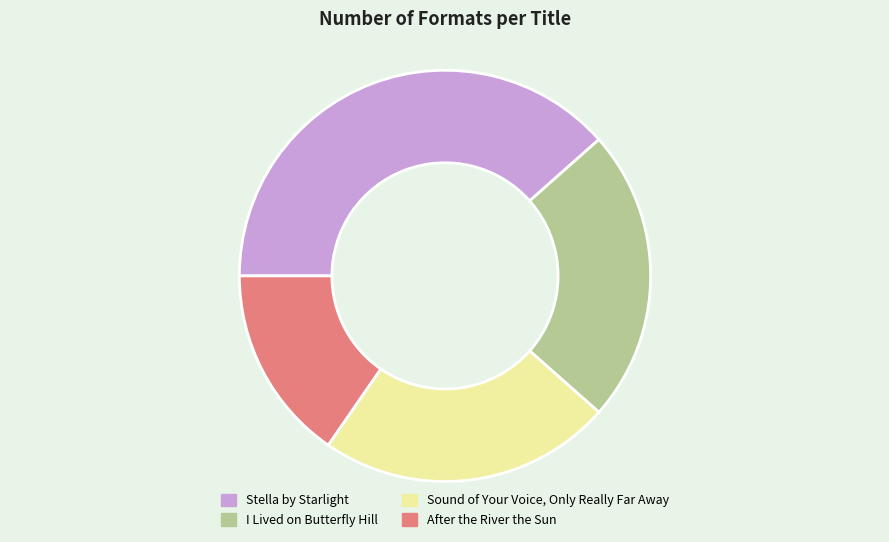

True or false: I Lived on Butterfly Hill accounts for 9% of the total.

False